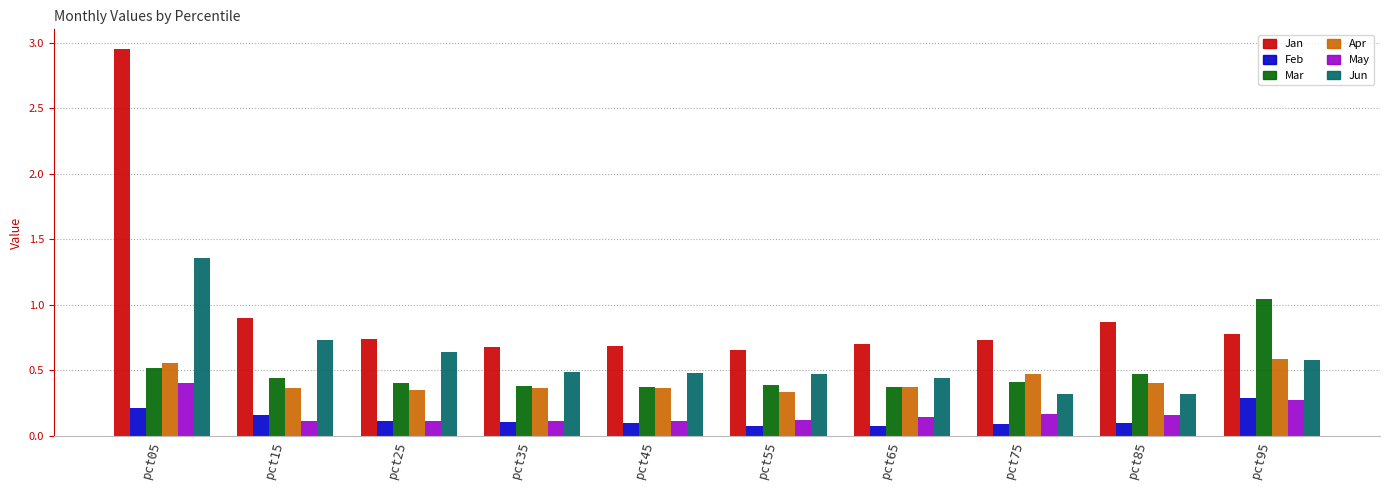

At pct75, list the series in order from smallest to largest.

Feb, May, Jun, Mar, Apr, Jan